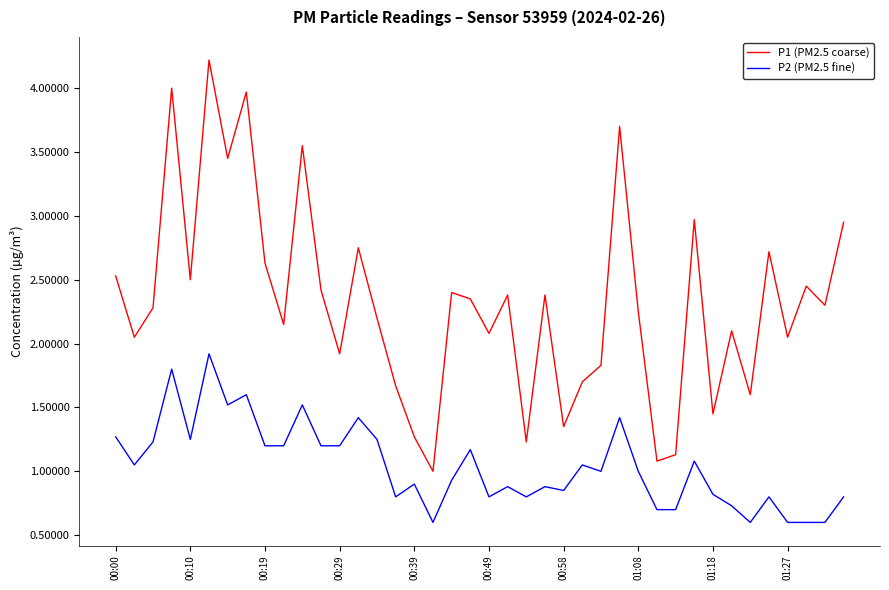

What is the maximum value shown in the chart?

4.2